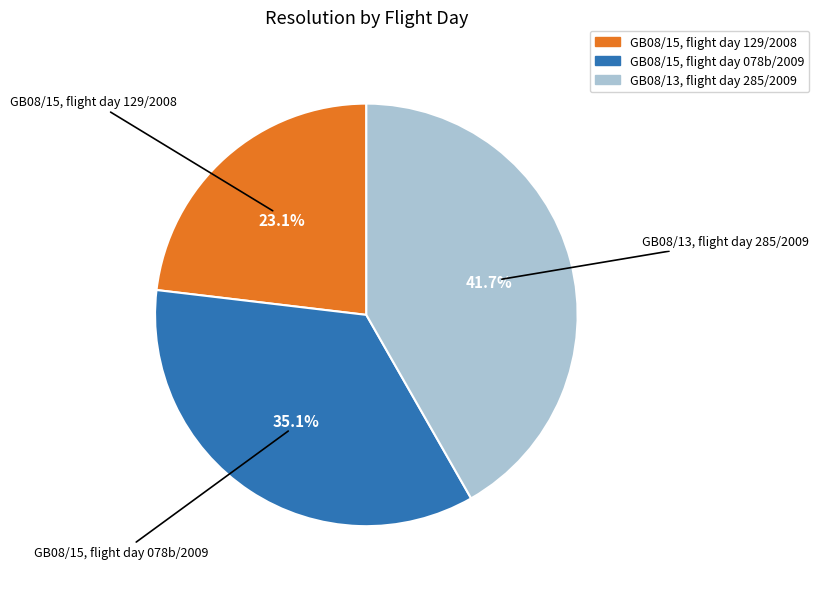

How much of the chart is everything except GB08/13, flight day 285/2009?

58.3%